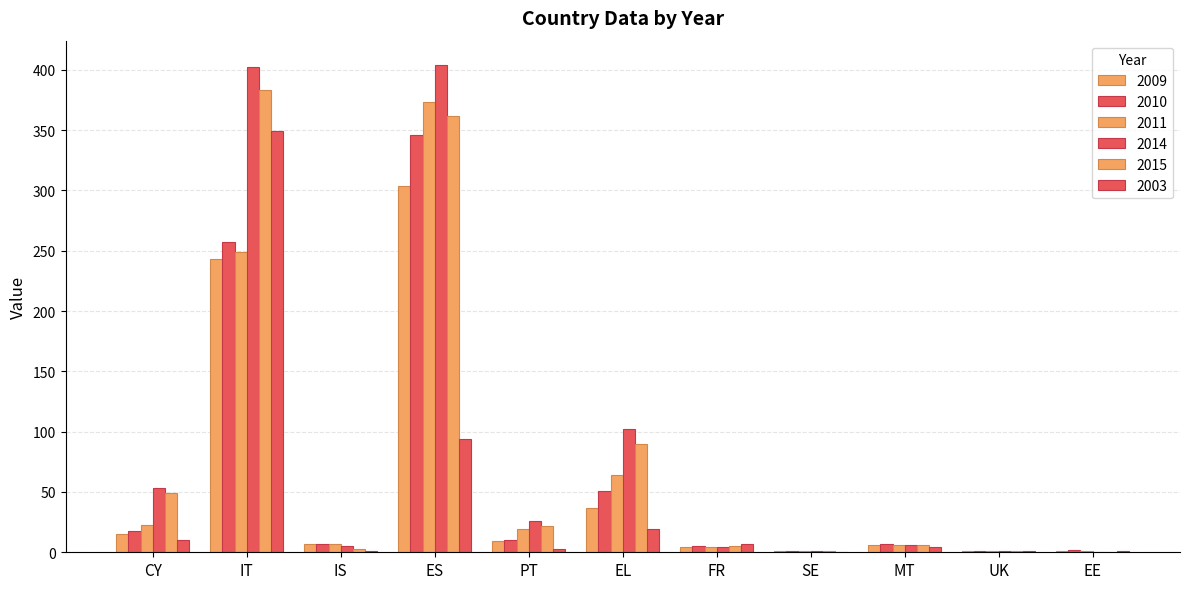

What is the difference between the 2014 values at SE and CY?

52